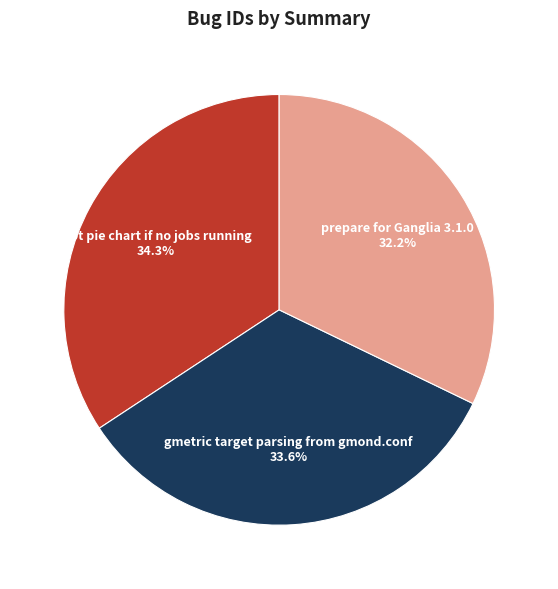

To the nearest percent, what percentage of the pie is Not pie chart if no jobs running?

34%